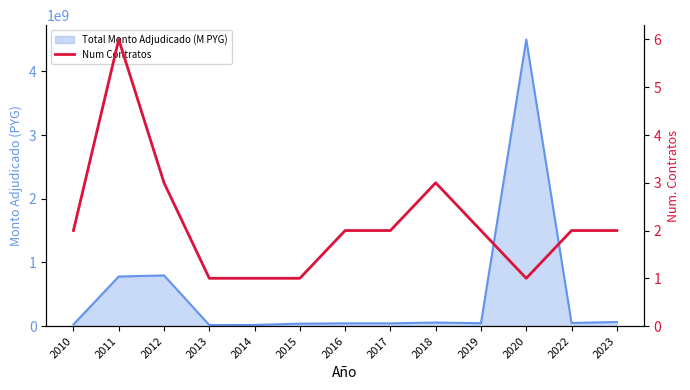

Reading left to right, transcribe all the data shown in this chart.

2	6	3	1	1	1	2	2	3	2	1	2	2